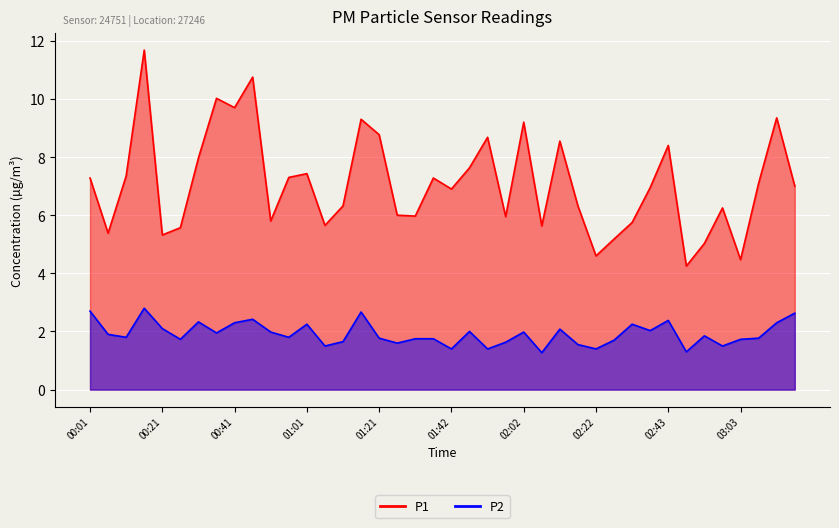

What is the value of the P2_line point at the 26th from the left?

1.3